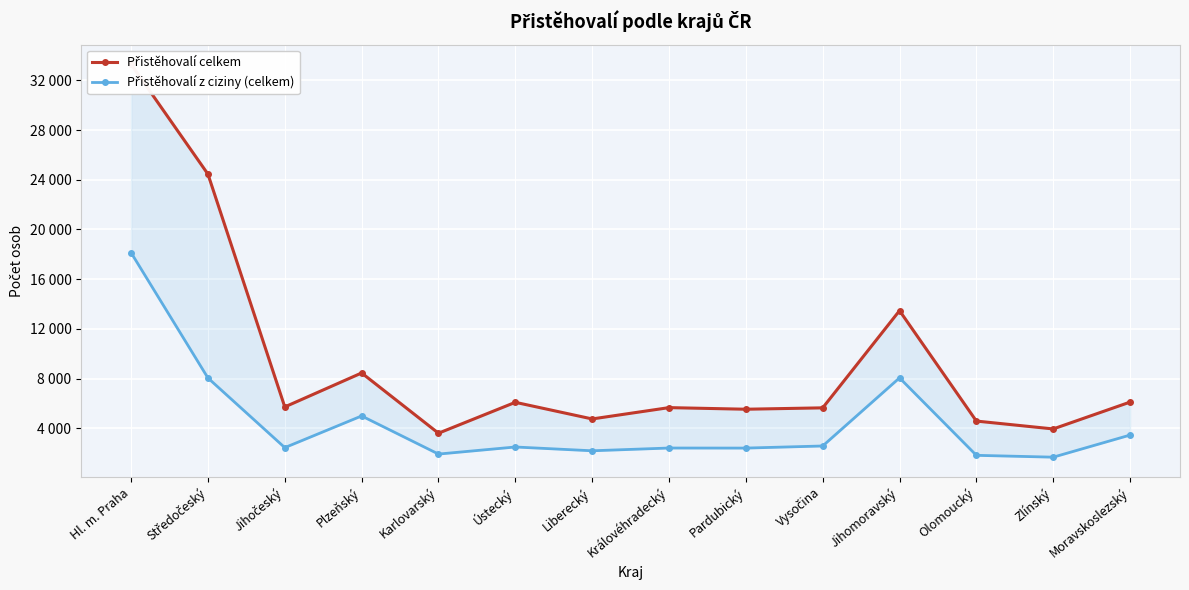

What is the label of the 9th point from the right?

Ústecký